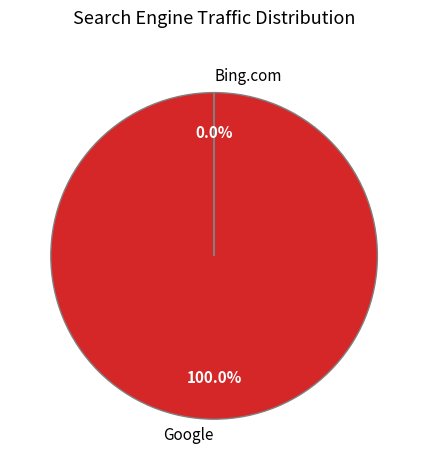

Which category has the biggest portion of the pie?

Google